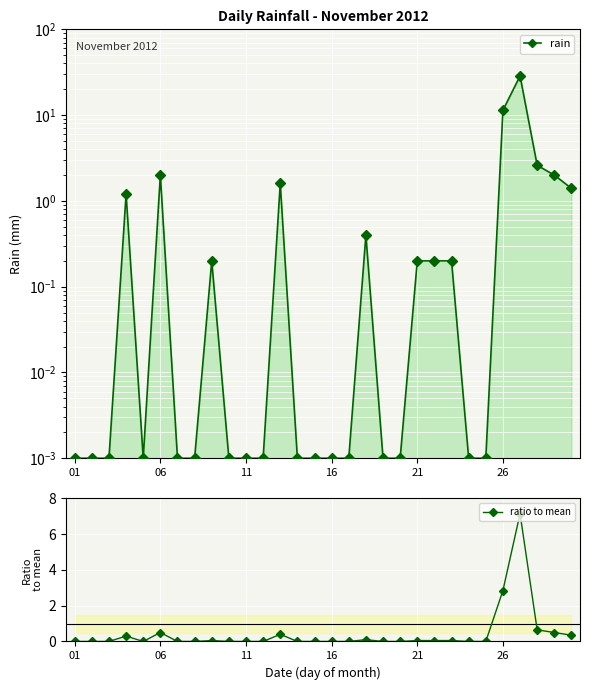

Rank the series by their maximum value, from highest to lowest.

rain, ratio to mean